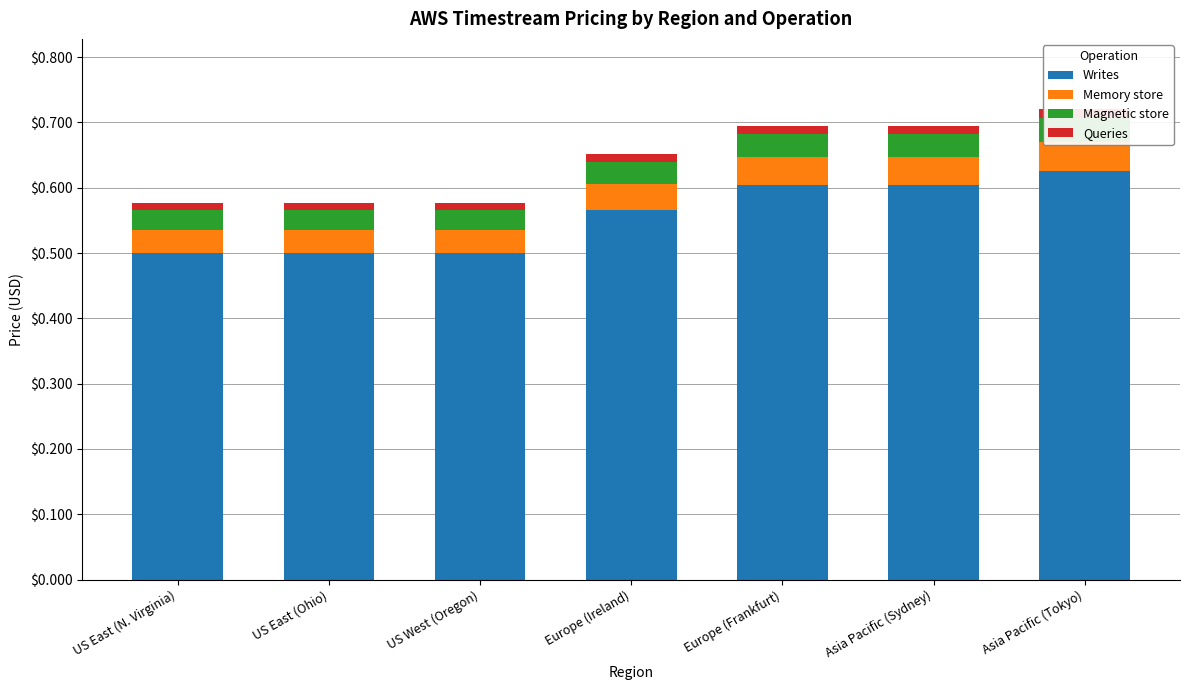

What is the label of the 6th bar from the right?

US East (Ohio)